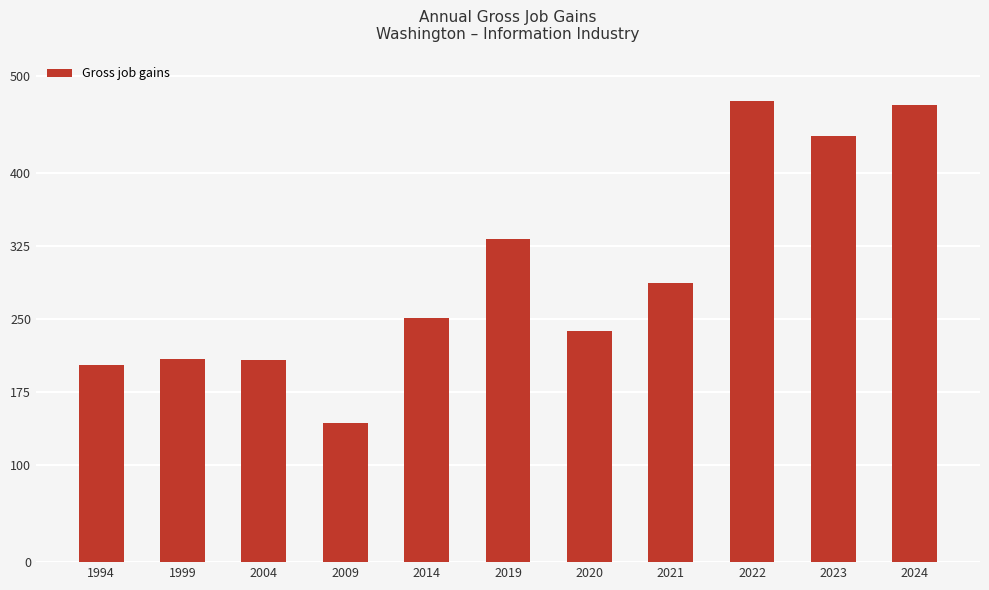

The chart shows a value of 208 at 2004. True or false?

True